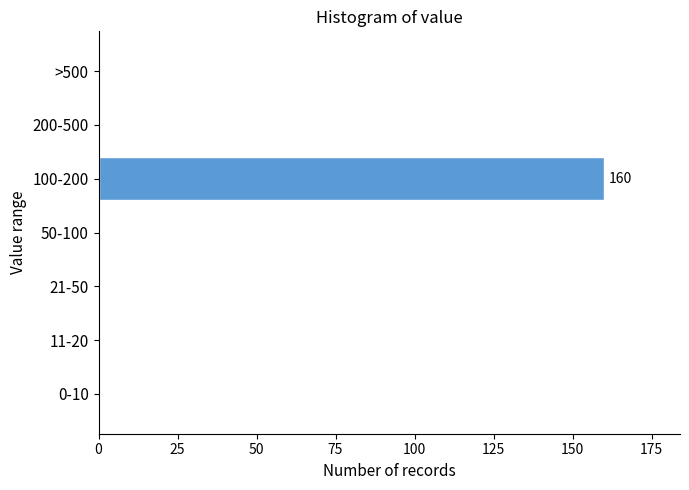

Reading bottom to top, transcribe all the data shown in this chart.

0-10=0	11-20=0	21-50=0	50-100=0	100-200=160	200-500=0	>500=0